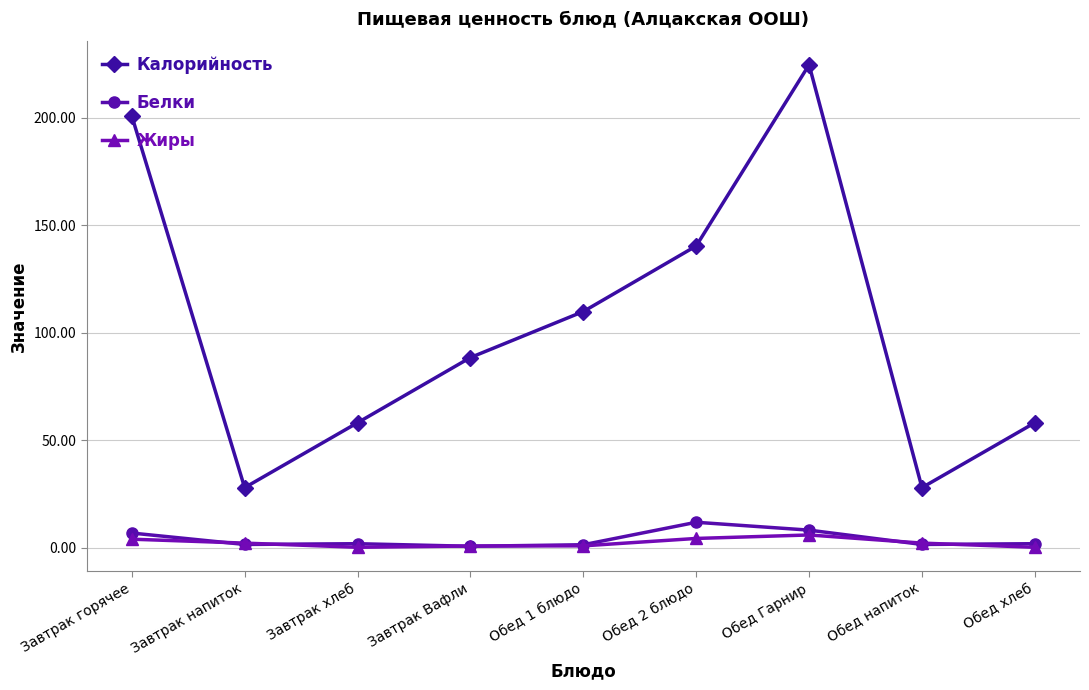

Which series has the largest range (max minus min)?

Калорийность